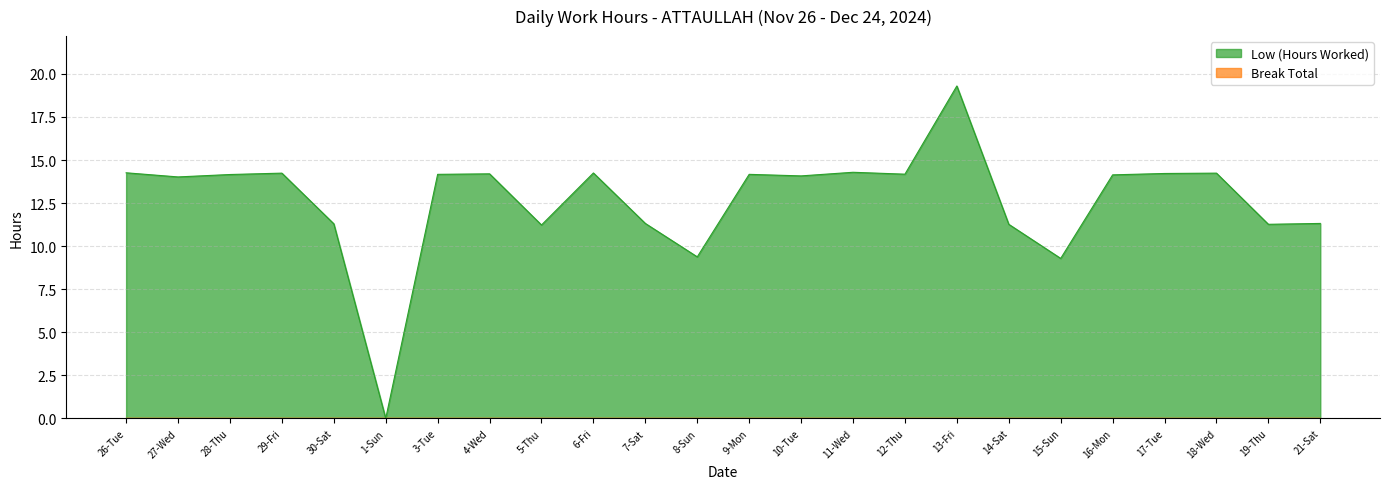

The value at 8-Sun is 9.4. True or false?

True